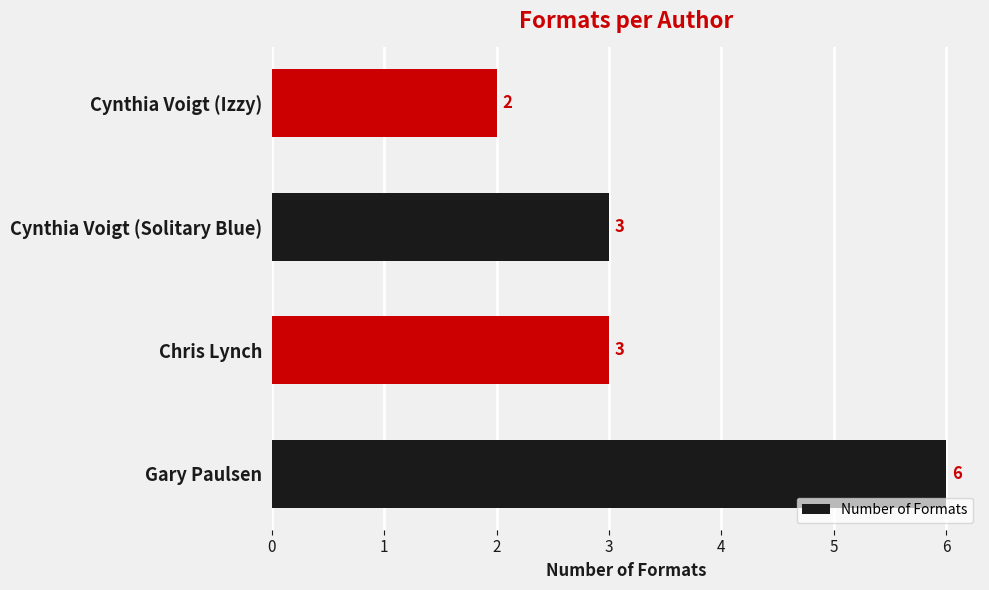

Reading bottom to top, transcribe all the data shown in this chart.

6	3	3	2